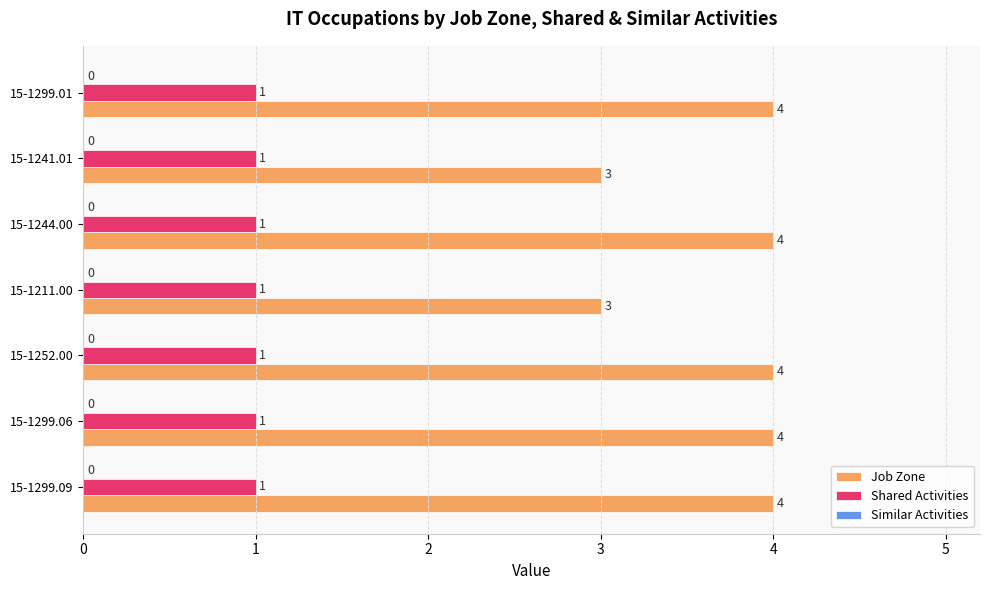

What is the minimum value for Job Zone?

3